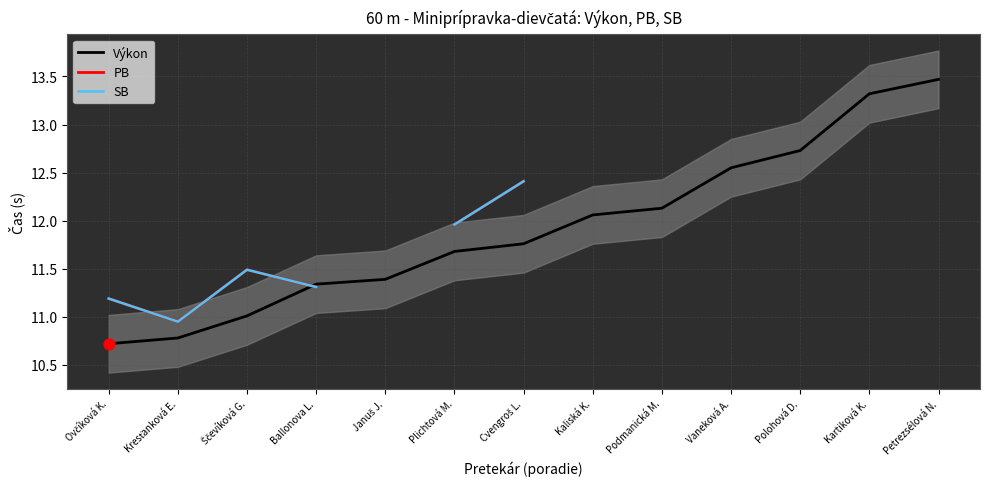

Which series reaches the maximum Y coordinate?

Výkon